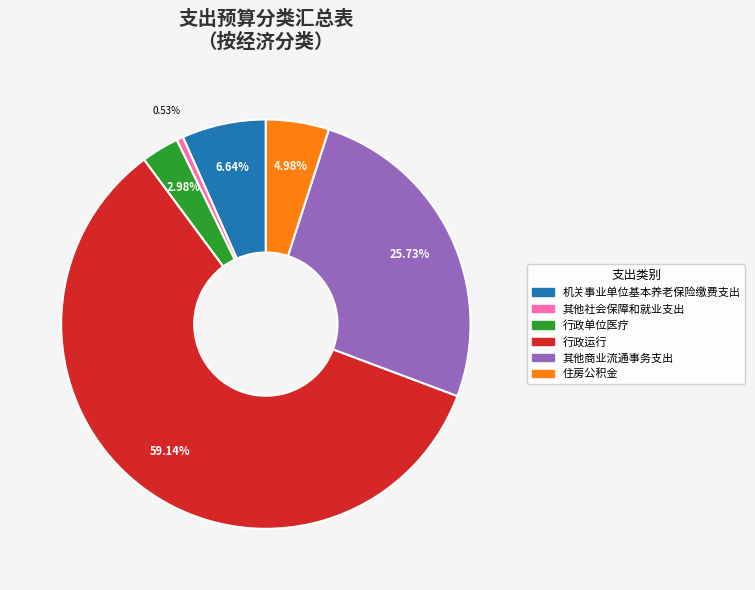

Do 其他社会保障和就业支出 and 机关事业单位基本养老保险缴费支出 together represent more than half of the pie?

No